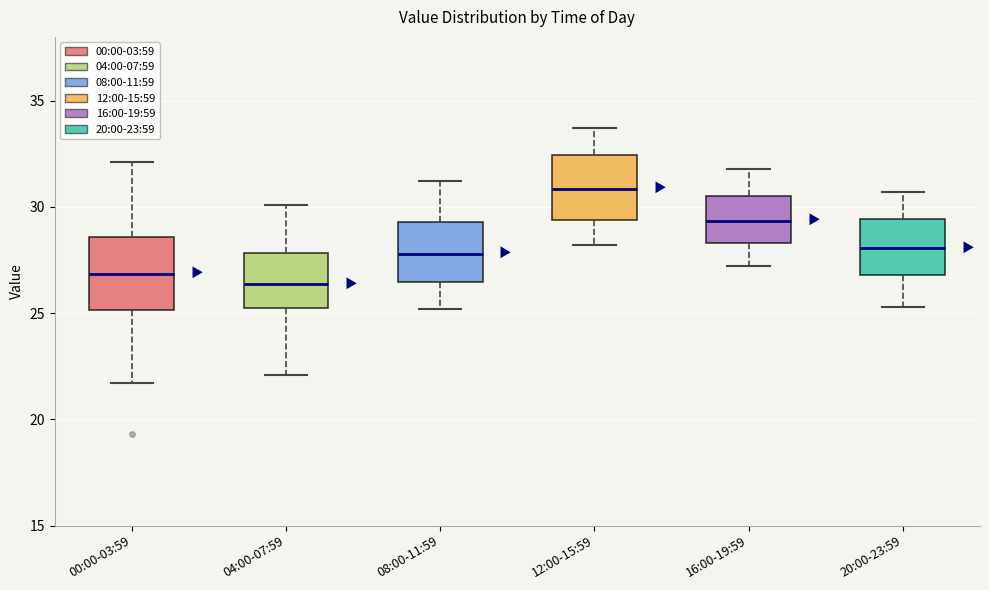

Reading left to right, transcribe this box plot: for each box, give where its median line is, the range the box spans, and where its two whiskers end, as read against the y-axis. The values are not printed on the chart, so give them approximately, as read against the axis.

00:00-03:59: median 27.0, box 25.0 to 28.5, whiskers 21.5 to 32.0
04:00-07:59: median 26.5, box 25.5 to 28.0, whiskers 22.0 to 30.0
08:00-11:59: median 28.0, box 26.5 to 29.5, whiskers 25.0 to 31.0
12:00-15:59: median 31.0, box 29.5 to 32.5, whiskers 28.0 to 33.5
16:00-19:59: median 29.5, box 28.5 to 30.5, whiskers 27.0 to 32.0
20:00-23:59: median 28.0, box 27.0 to 29.5, whiskers 25.5 to 30.5